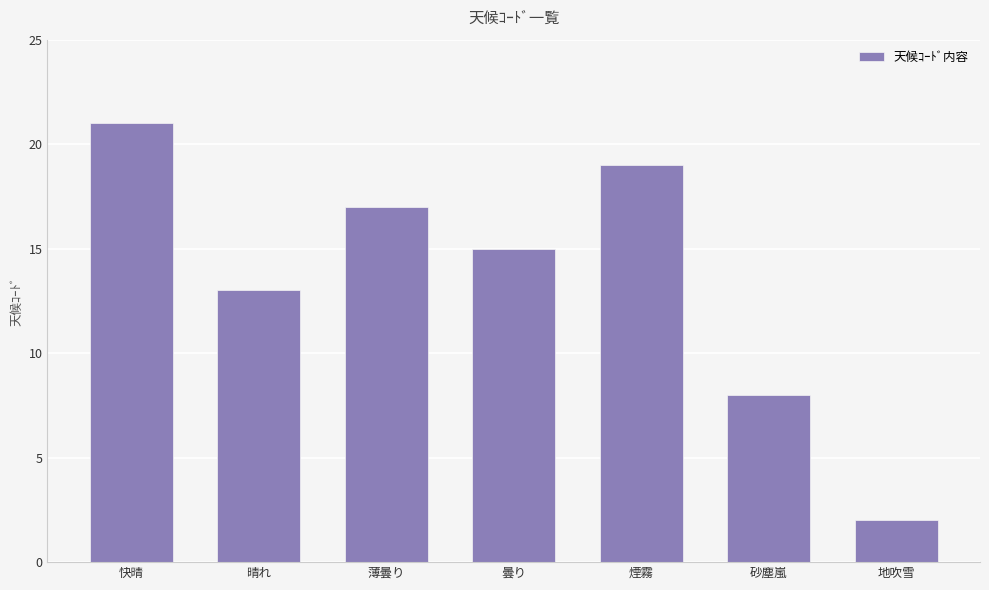

Reading right to left, what are all the values shown in this chart?

2	8	19	15	17	13	21